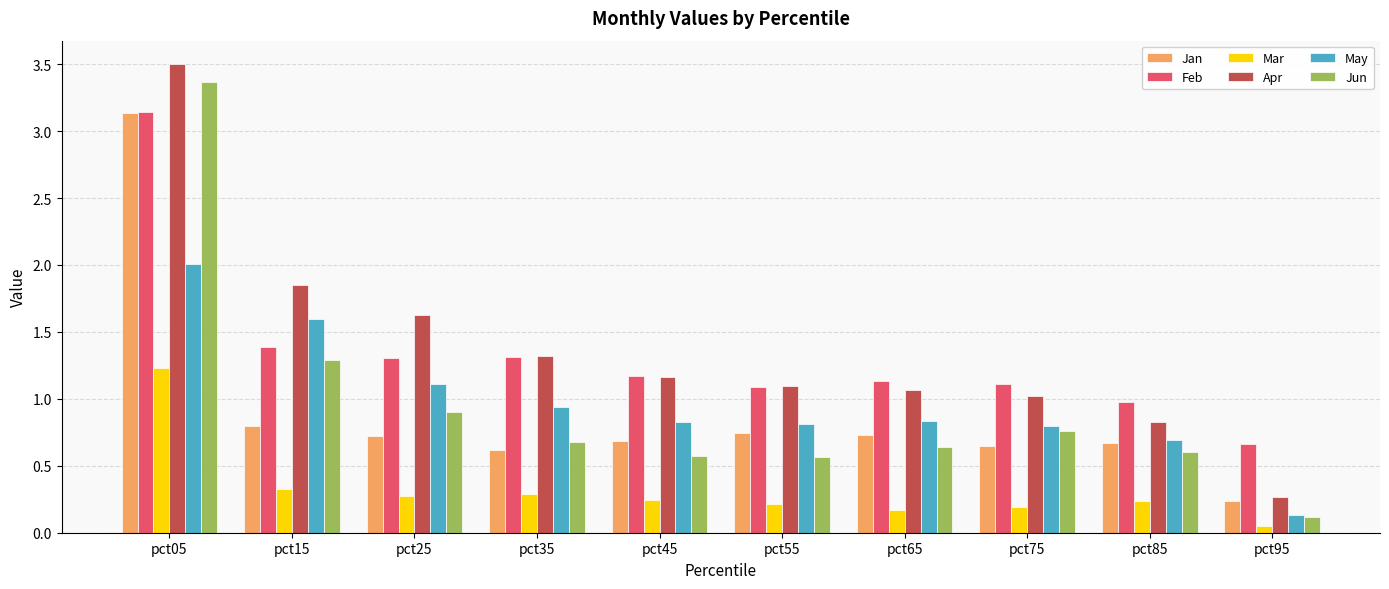

Which category has the lowest value in the May series?

pct95